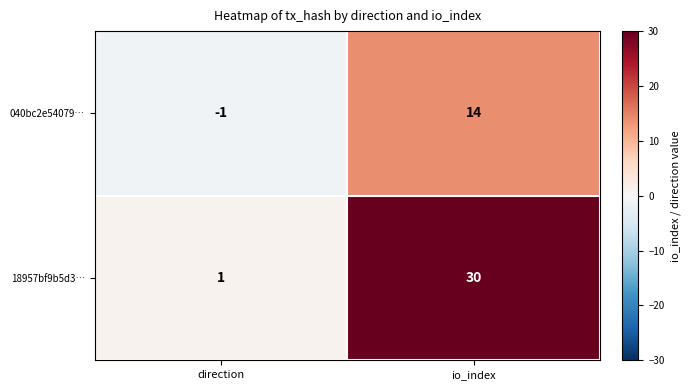

At which label is 040bc2e54079… closest to 6?

direction